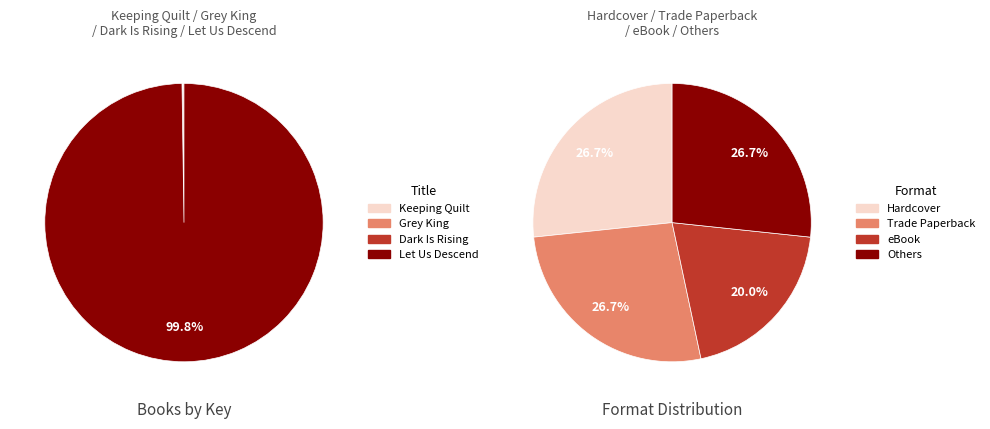

Which category has the smallest portion of the pie?

Dark Is Rising